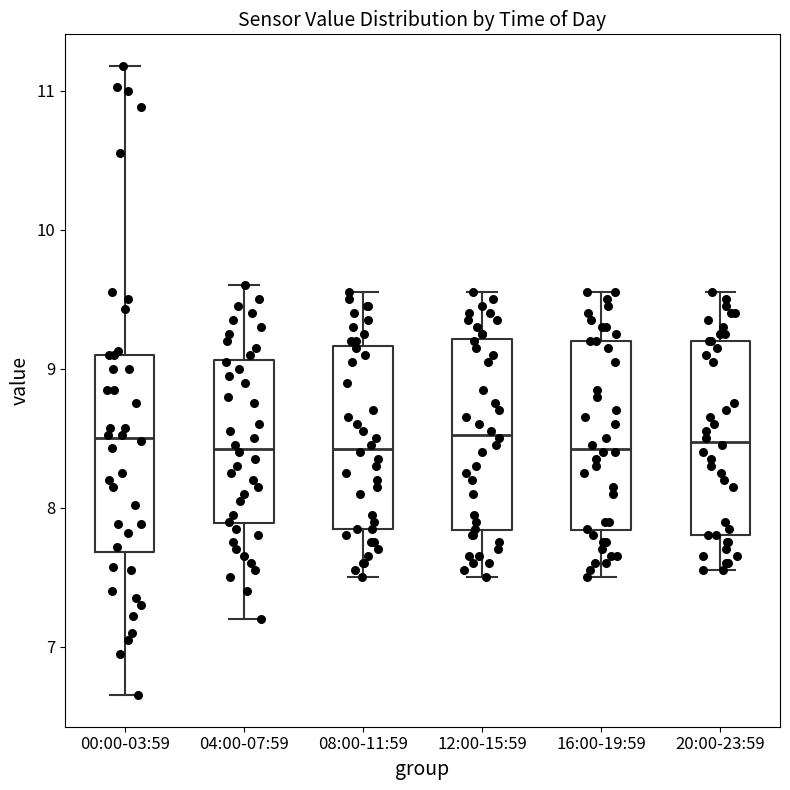

Where is the upper edge of the box for 12:00-15:59 on the y-axis? The values are not printed on the chart, so give them approximately, as read against the axis.

9.2